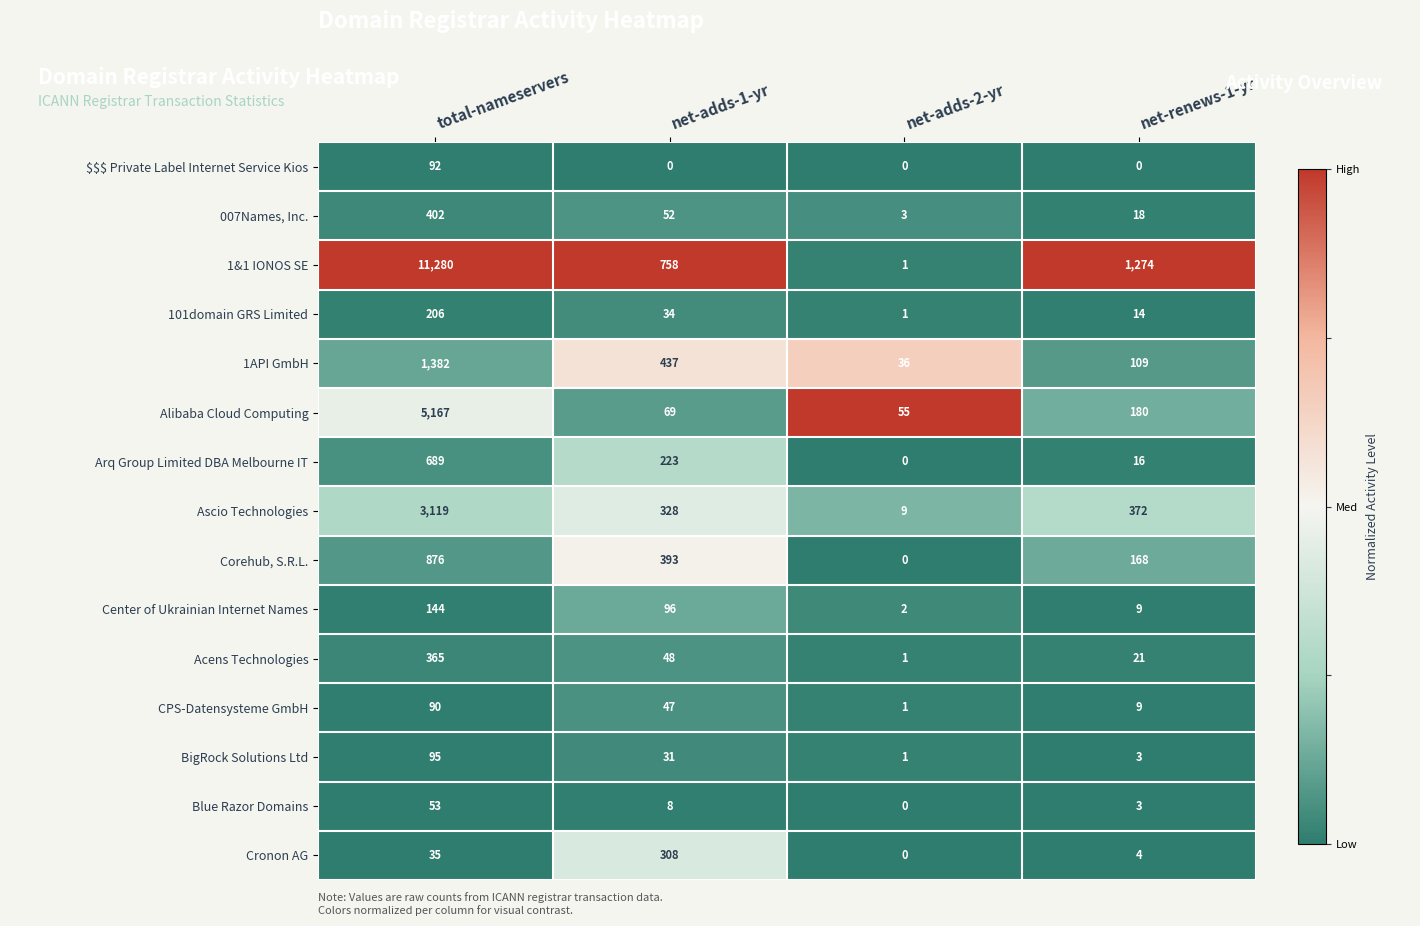

The Arq Group Limited DBA Melbourne IT series shows 689 at total-nameservers. True or false?

True